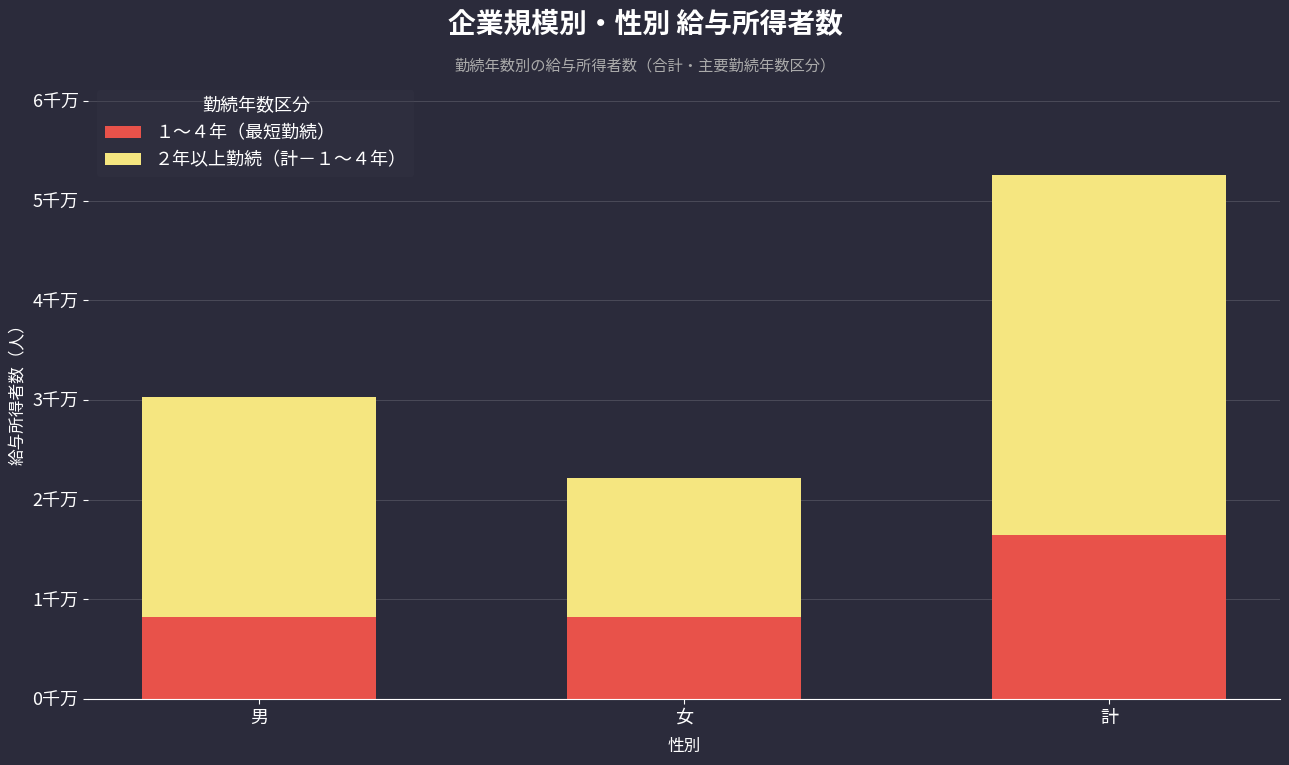

What are all the series names shown in the legend?

１～４年（最短勤続）, ２年以上勤続（計－１～４年）